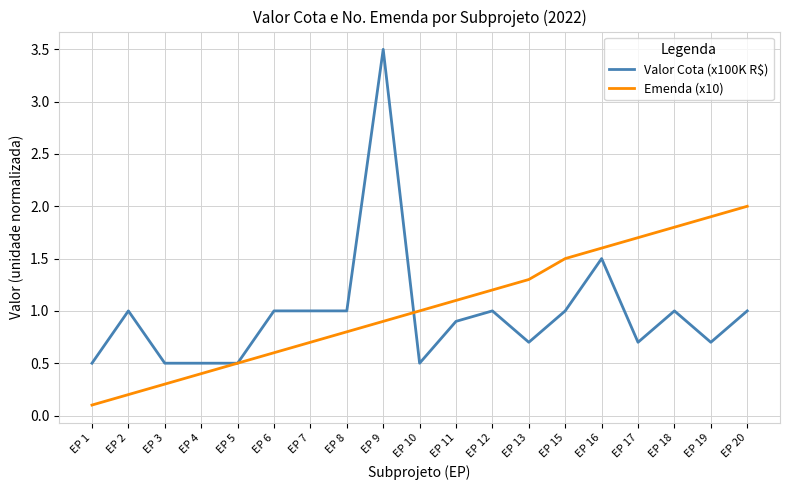

Which series has the largest range (max minus min)?

Valor Cota (x100K R$)